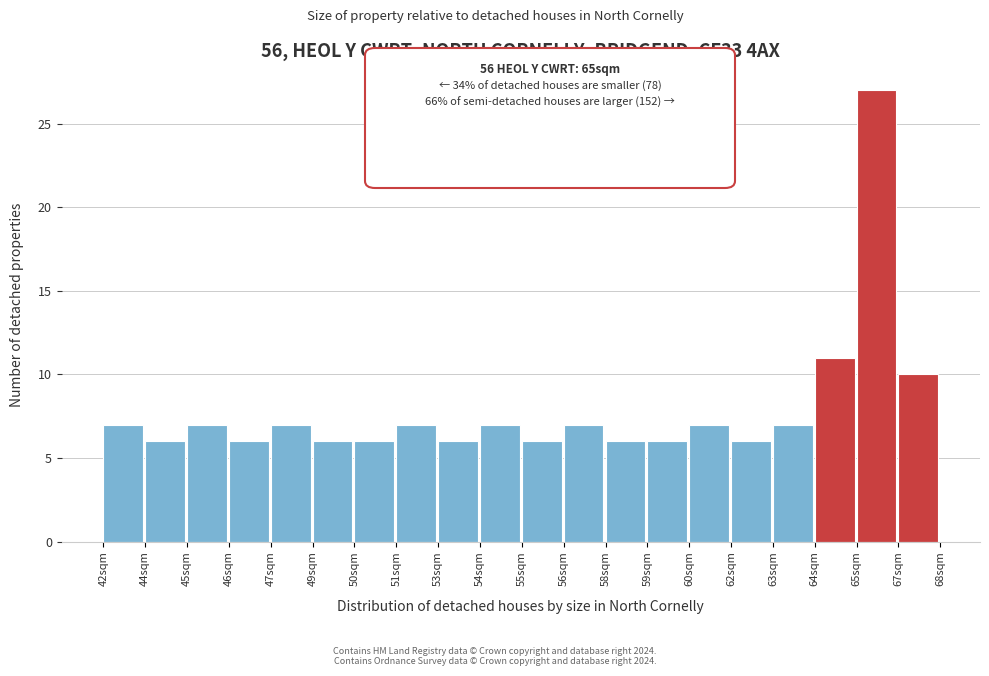

Reading left to right, what are all the values shown in this chart?

7	6	7	6	7	6	6	7	6	7	6	7	6	6	7	6	7	11	27	10